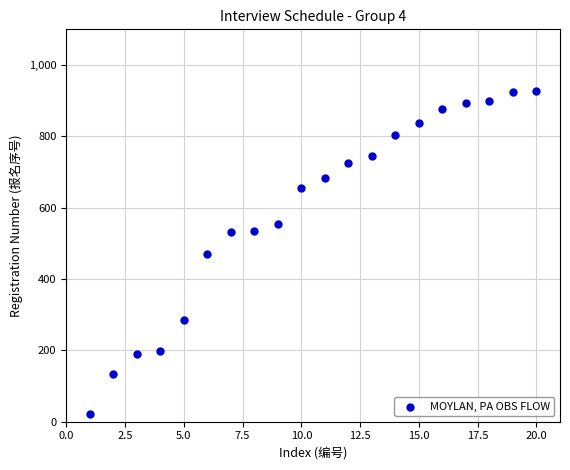

What is the range of Y values (max minus min)?

905